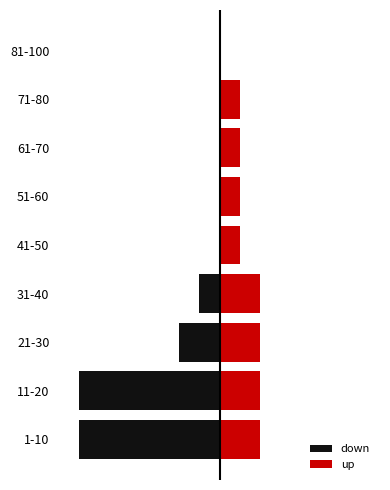

What are all the series names shown in the legend?

down, up